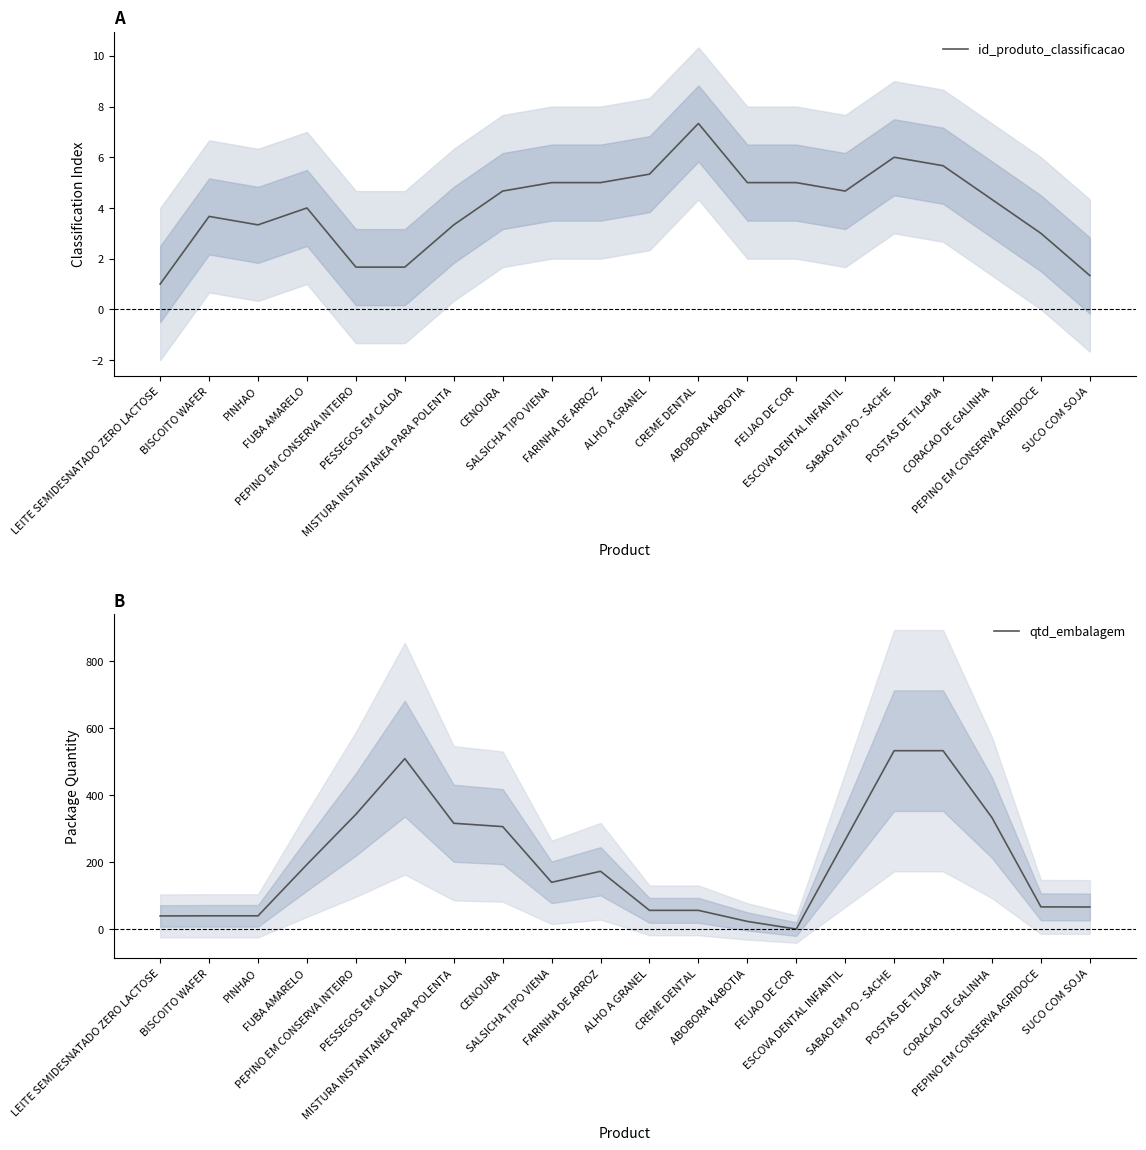

What is the difference between the qtd_embalagem values at CREME DENTAL and MISTURA INSTANTANEA PARA POLENTA?

260.0